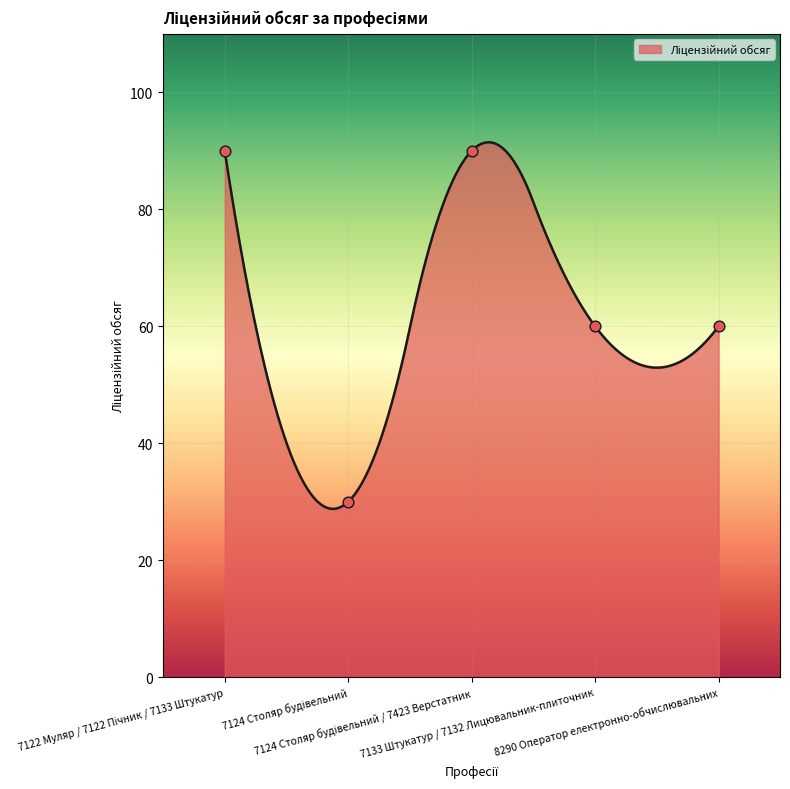

What is the ratio of the value at 7122 Муляр / 7122 Пічник / 7133 Штукатур to the value at 7124 Столяр будівельний / 7423 Верстатник?

1.0